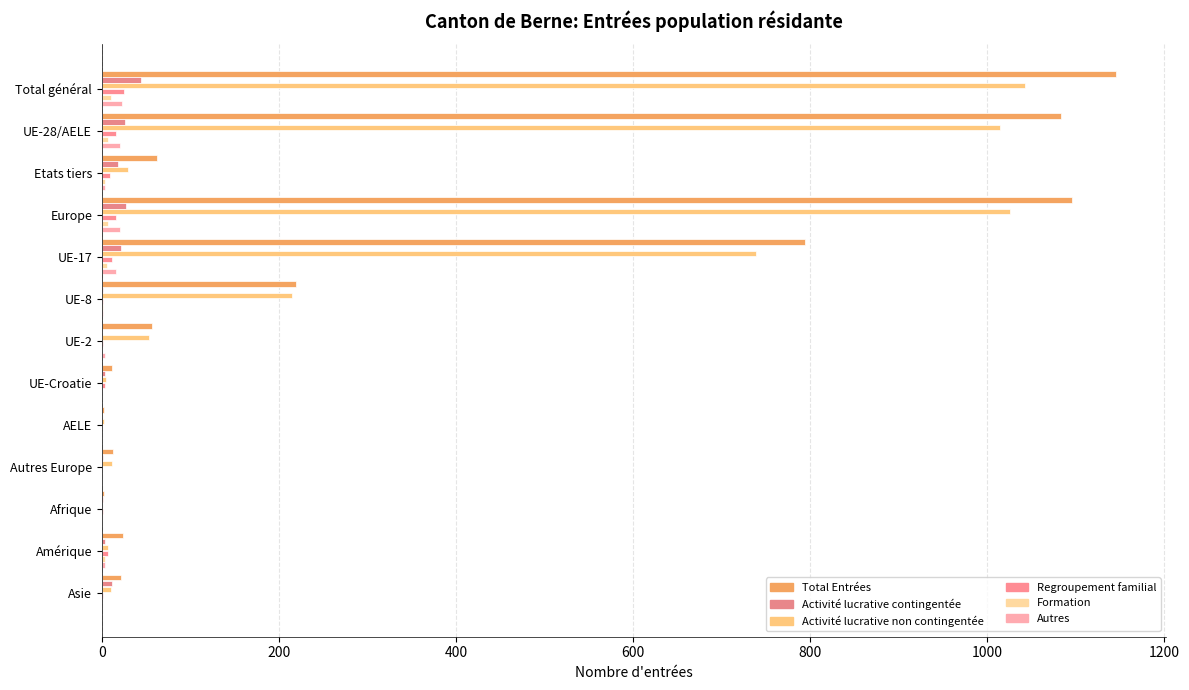

Count the number of data series in this chart.

6